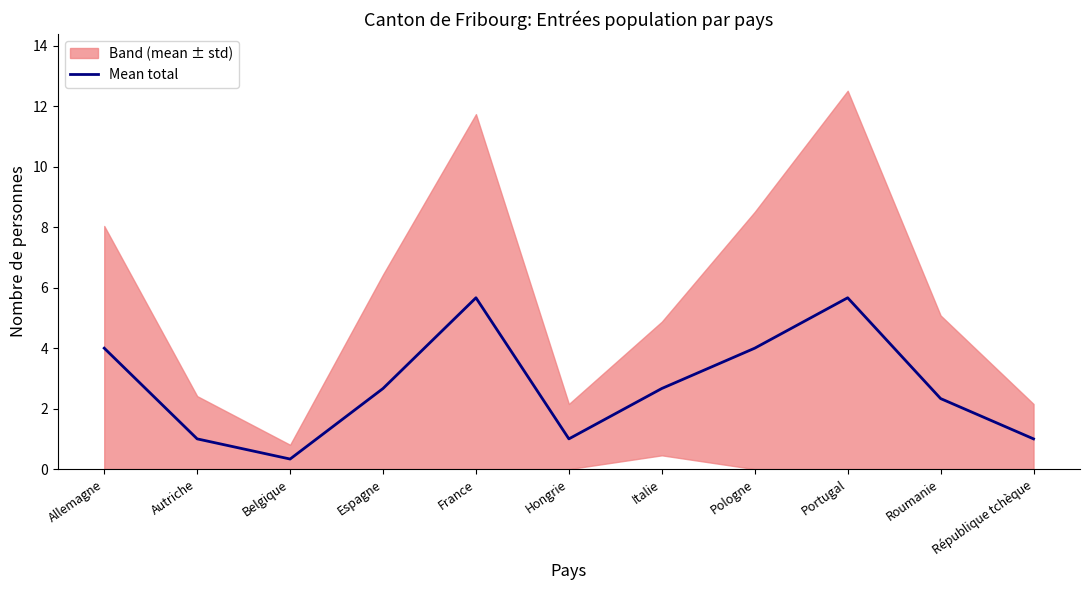

What is the maximum value shown in the chart?

5.7